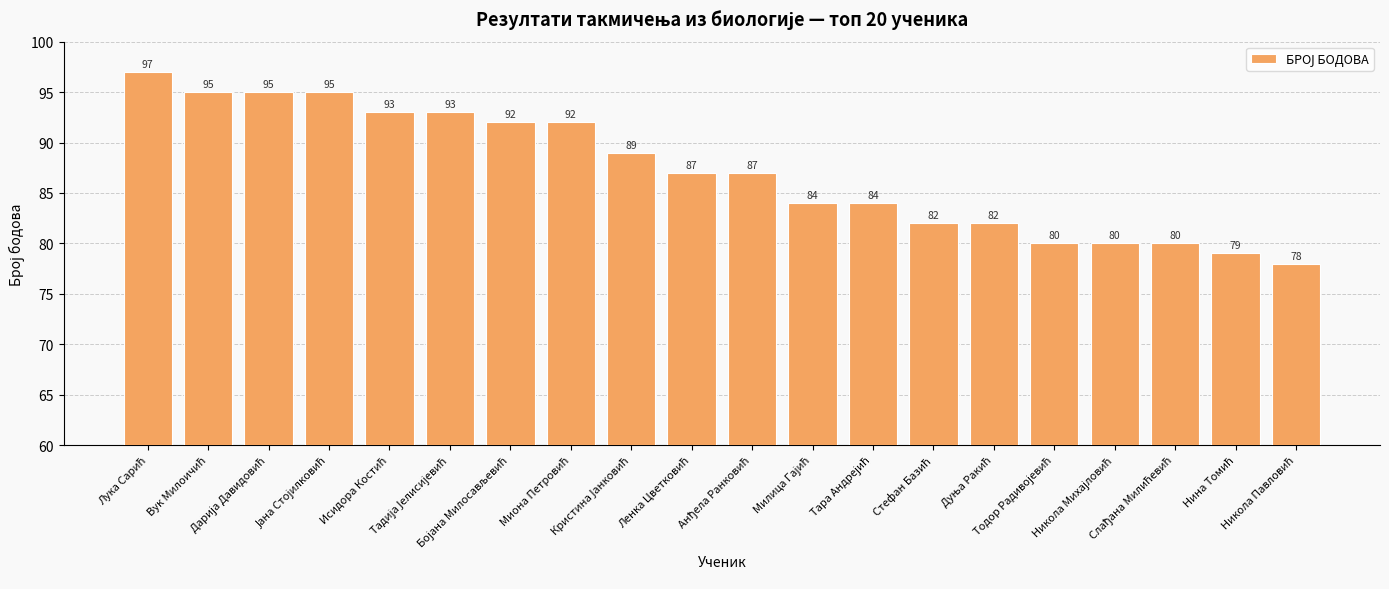

What is the greatest value displayed?

97